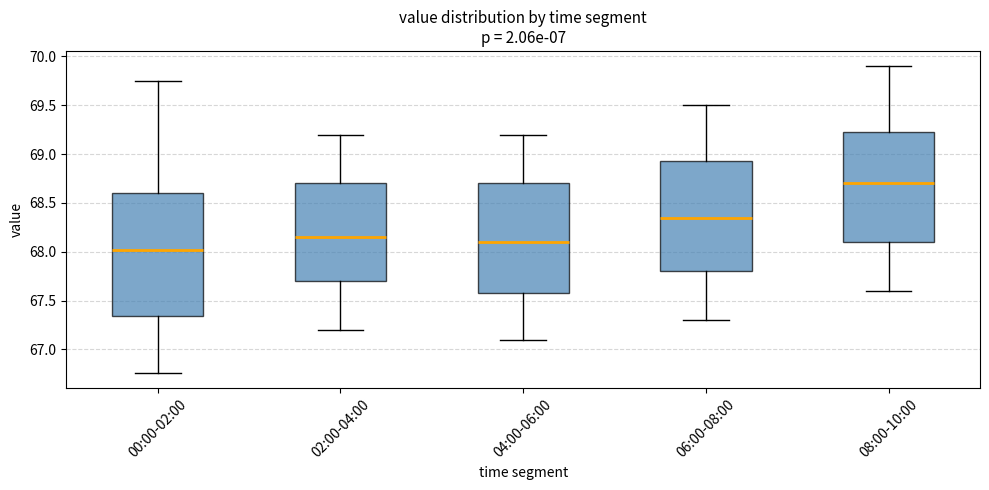

Reading left to right, transcribe this box plot: for each box, give where its median line is, the range the box spans, and where its two whiskers end, as read against the y-axis. The values are not printed on the chart, so give them approximately, as read against the axis.

00:00-02:00: median 68.00, box 67.35 to 68.60, whiskers 66.75 to 69.75
02:00-04:00: median 68.15, box 67.70 to 68.70, whiskers 67.20 to 69.20
04:00-06:00: median 68.10, box 67.60 to 68.70, whiskers 67.10 to 69.20
06:00-08:00: median 68.35, box 67.80 to 68.95, whiskers 67.30 to 69.50
08:00-10:00: median 68.70, box 68.10 to 69.25, whiskers 67.60 to 69.90